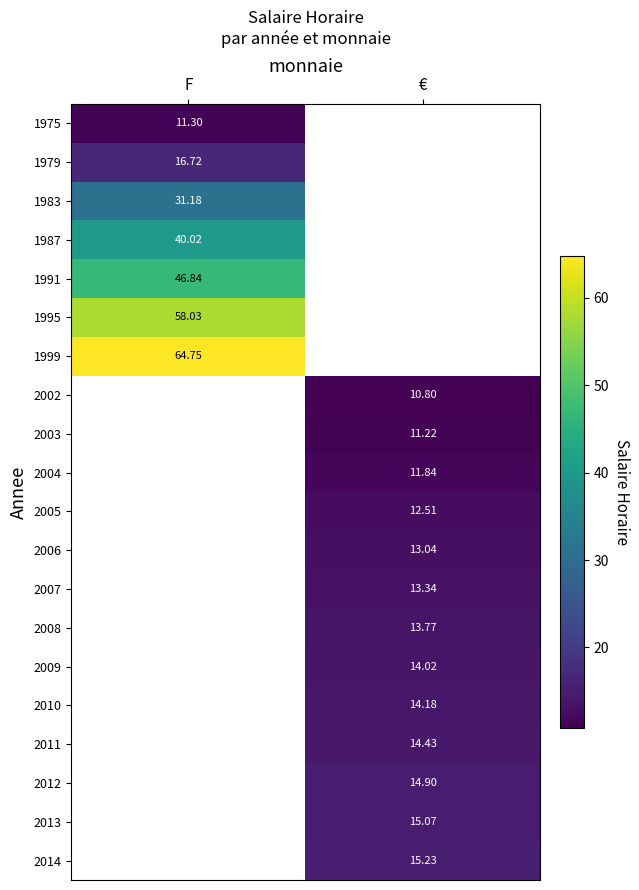

Which category has the lowest value in the 1999 series?

F